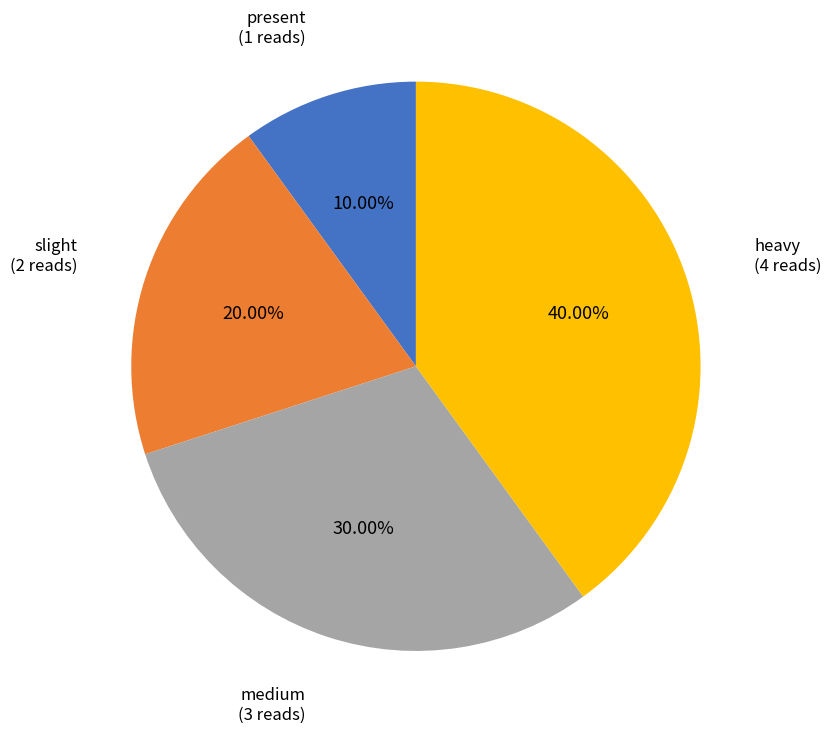

To the nearest percent, what percentage of the pie is present?

10%